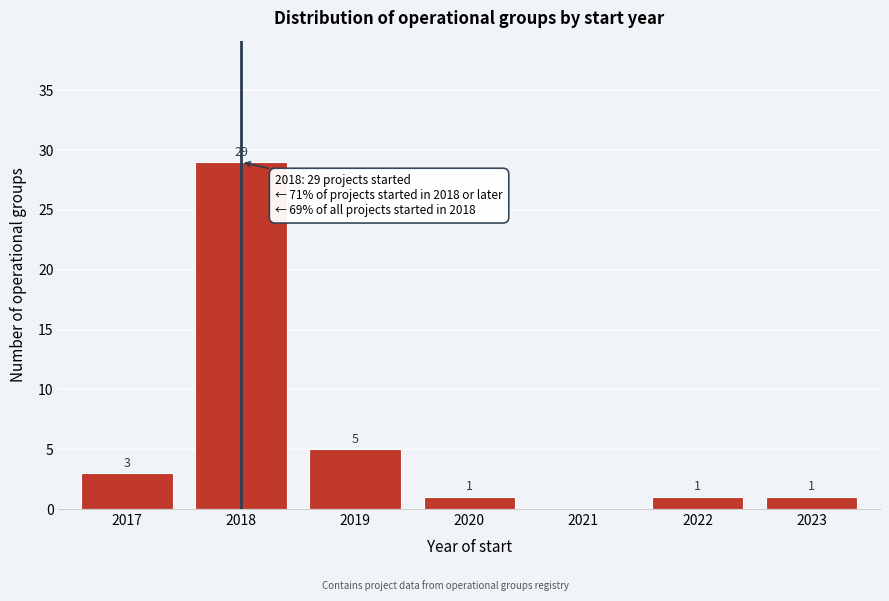

Reading right to left, transcribe all the data shown in this chart.

2023=1	2022=1	2021=0	2020=1	2019=5	2018=29	2017=3